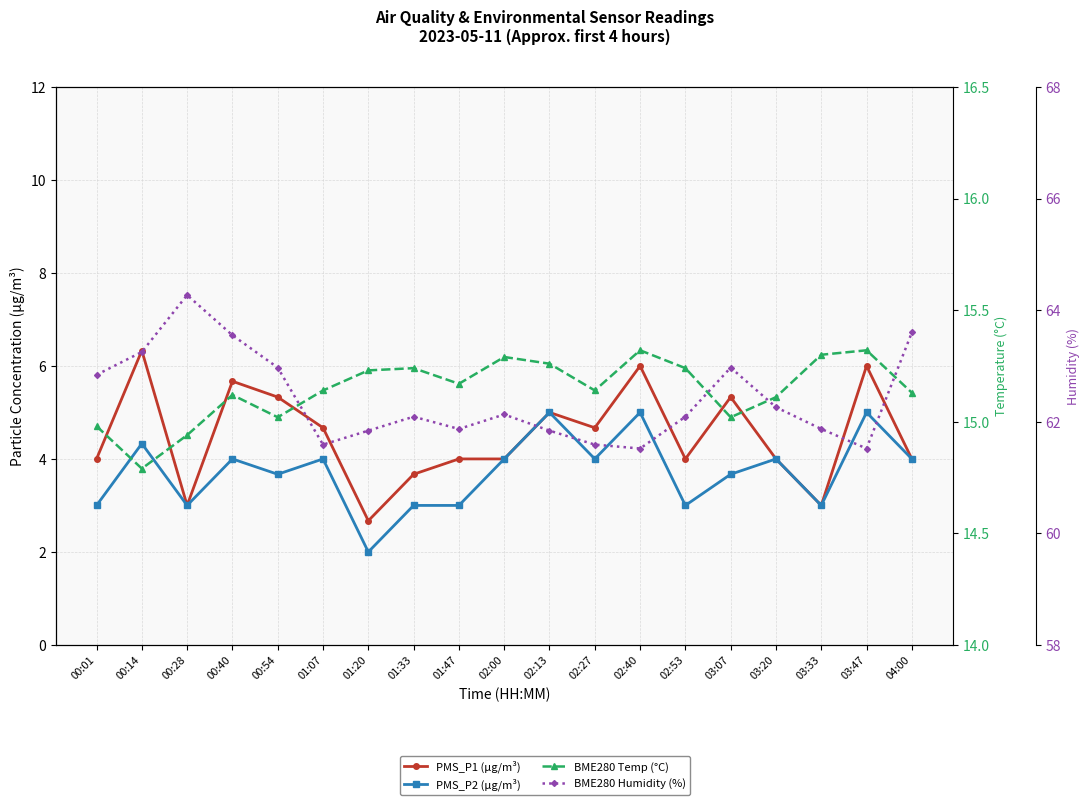

What is the smallest value displayed?

2.0